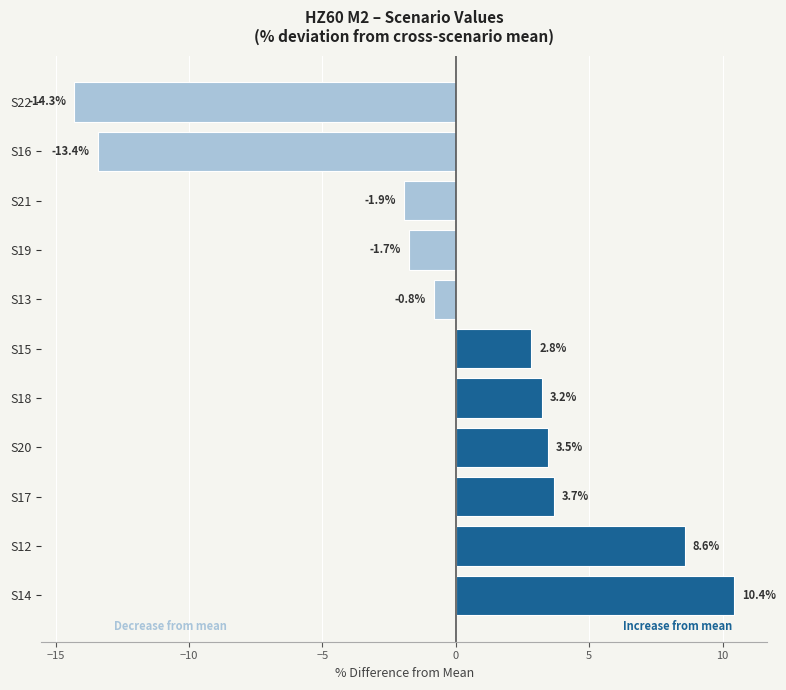

At which category does the chart reach its minimum across all series?

S22